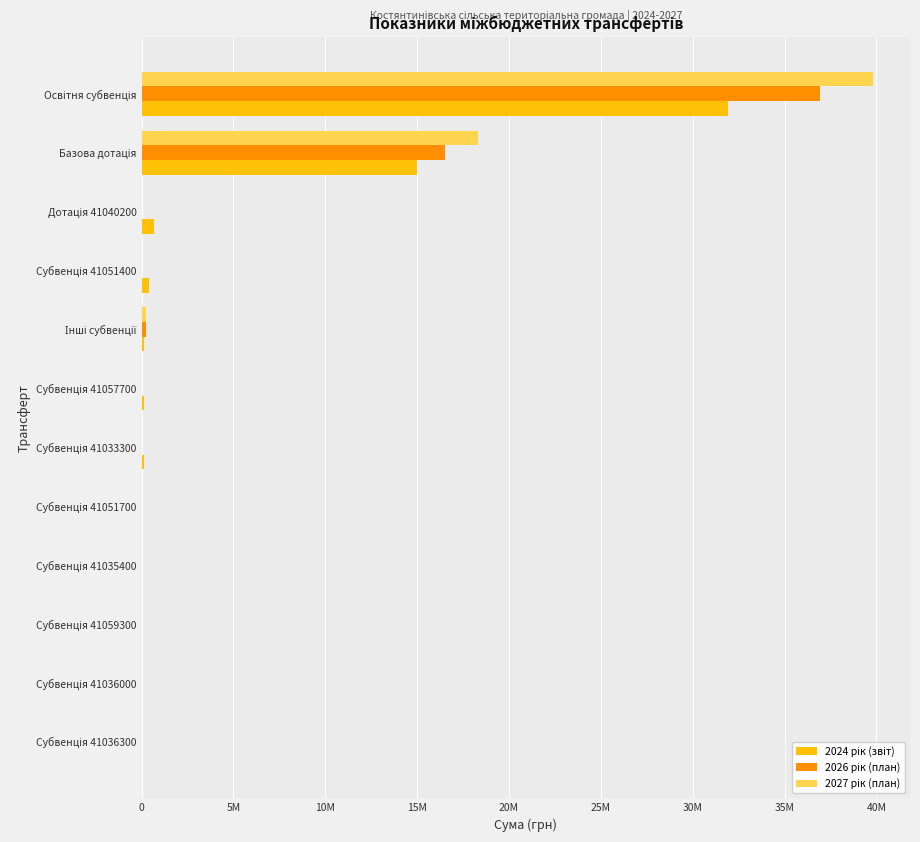

How many bars are there in each group?

3